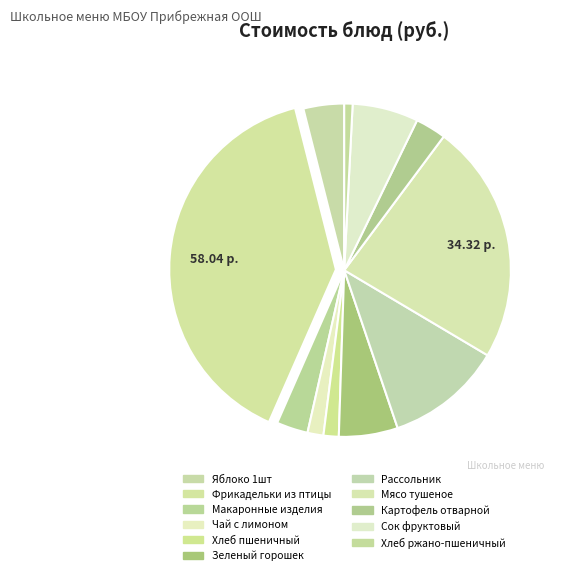

Does Сок фруктовый represent more than half of the total?

No